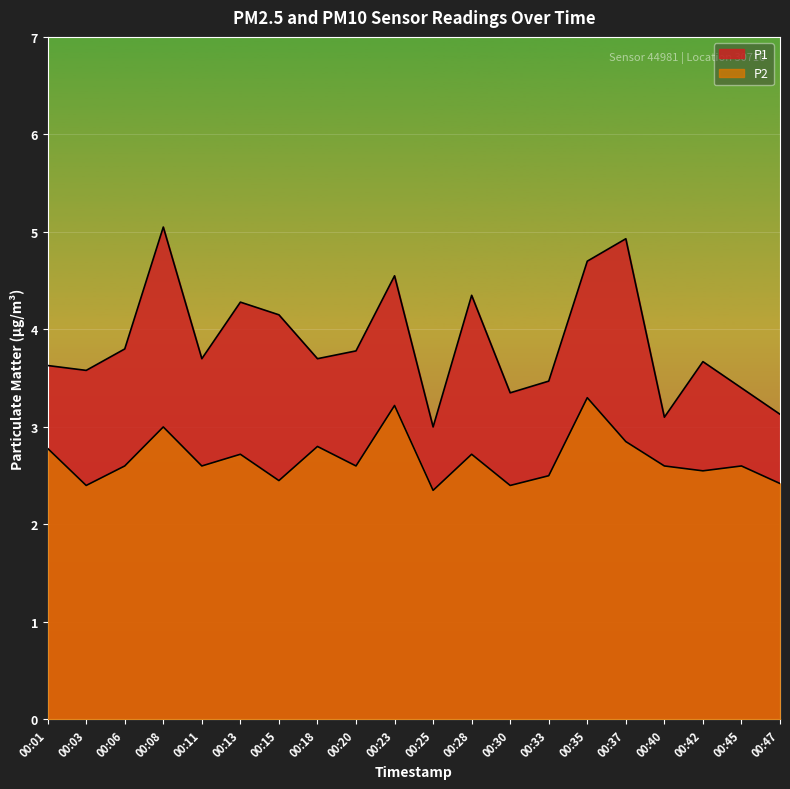

What is the total value across all series at 00:15?

6.6